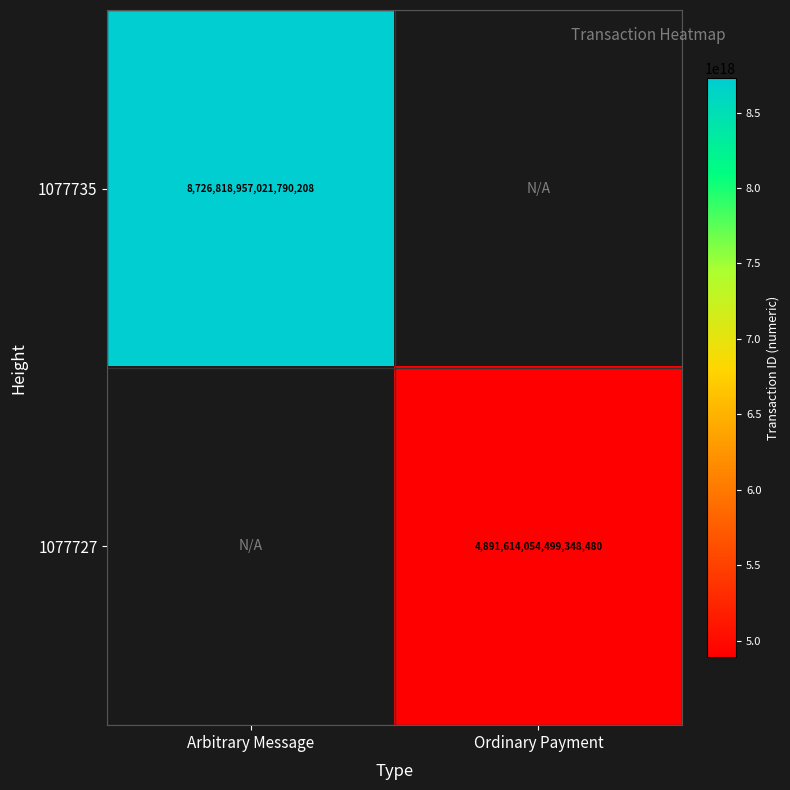

Is it true that 1077735 equals 8726818957021790208 at Arbitrary Message?

True